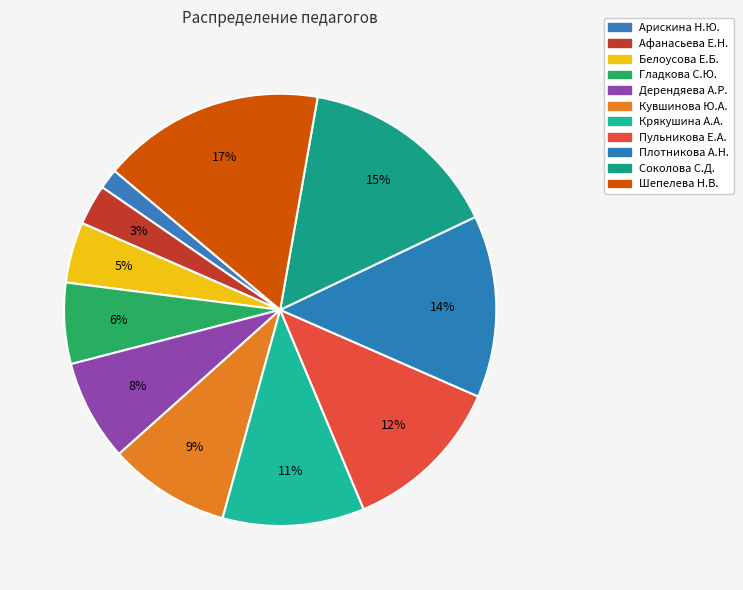

Approximately how many times larger is the value at Дерендяева А.Р. compared to Пульникова Е.А.?

0.6